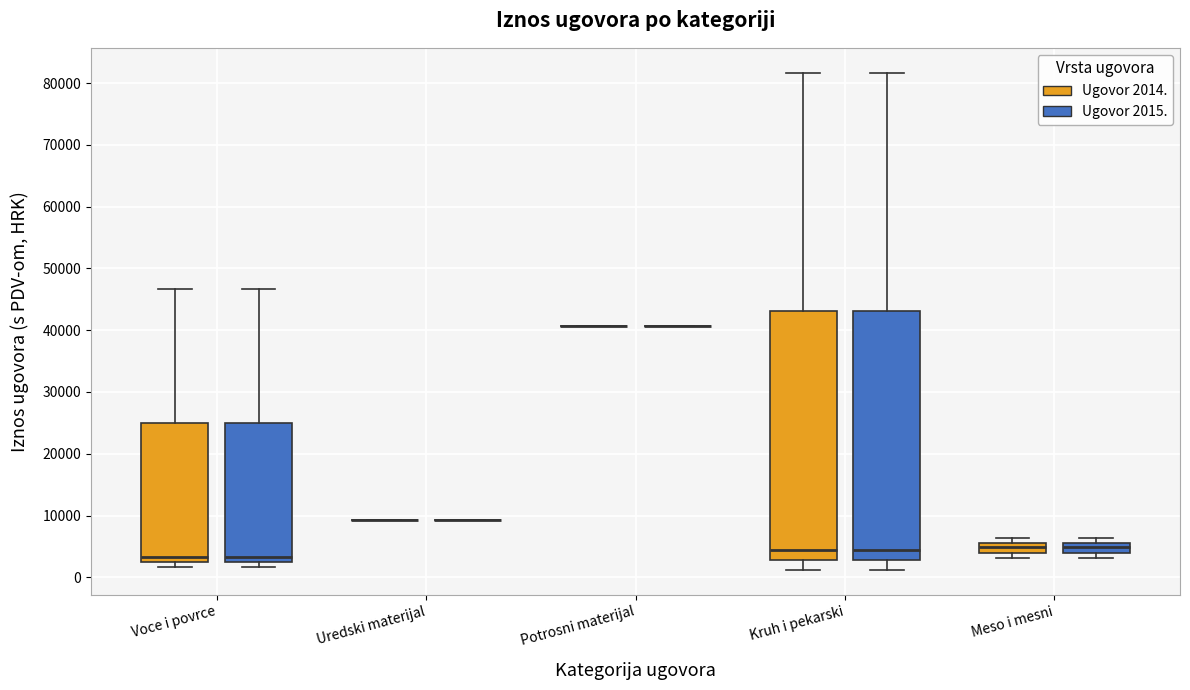

Reading left to right, transcribe this box plot: for each box, give where its median line is, the range the box spans, and where its two whiskers end, as read against the y-axis. The values are not printed on the chart, so give them approximately, as read against the axis.

Voce i povrce (Ugovor 2014.): median 3000, box 2000 to 25000, whiskers 2000 (just below the box's lower edge) to 47000
Voce i povrce (Ugovor 2015.): median 3000, box 2000 to 25000, whiskers 2000 (just below the box's lower edge) to 47000
Uredski materijal (Ugovor 2014.): box collapsed to a line at 9000, whiskers 9000 to 9000
Uredski materijal (Ugovor 2015.): box collapsed to a line at 9000, whiskers 9000 to 9000
Potrosni materijal (Ugovor 2014.): box collapsed to a line at 41000, whiskers 41000 to 41000
Potrosni materijal (Ugovor 2015.): box collapsed to a line at 41000, whiskers 41000 to 41000
Kruh i pekarski (Ugovor 2014.): median 4000, box 3000 to 43000, whiskers 1000 to 82000
Kruh i pekarski (Ugovor 2015.): median 4000, box 3000 to 43000, whiskers 1000 to 82000
Meso i mesni (Ugovor 2014.): median 5000, box 4000 to 6000, whiskers 3000 to 6000 (just above the box's upper edge)
Meso i mesni (Ugovor 2015.): median 5000, box 4000 to 6000, whiskers 3000 to 6000 (just above the box's upper edge)